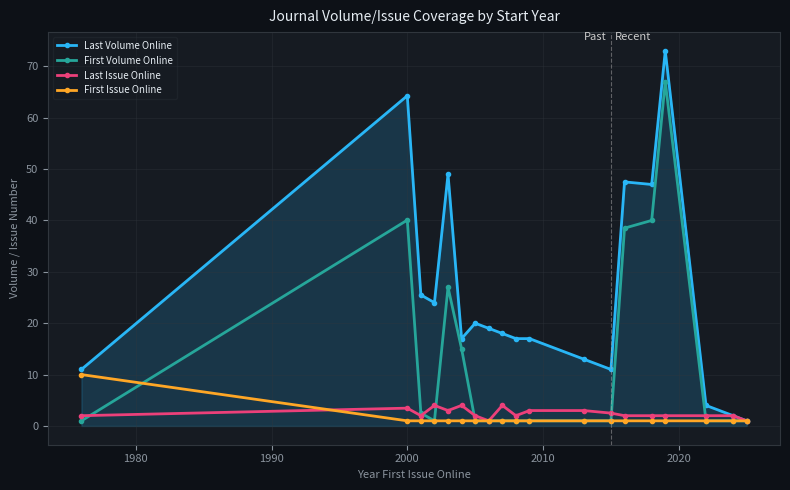

What is the greatest value displayed?

73.0